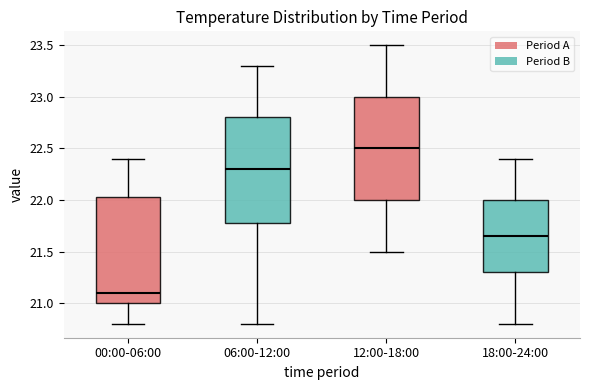

Which box has the lowest median line?

00:00-06:00